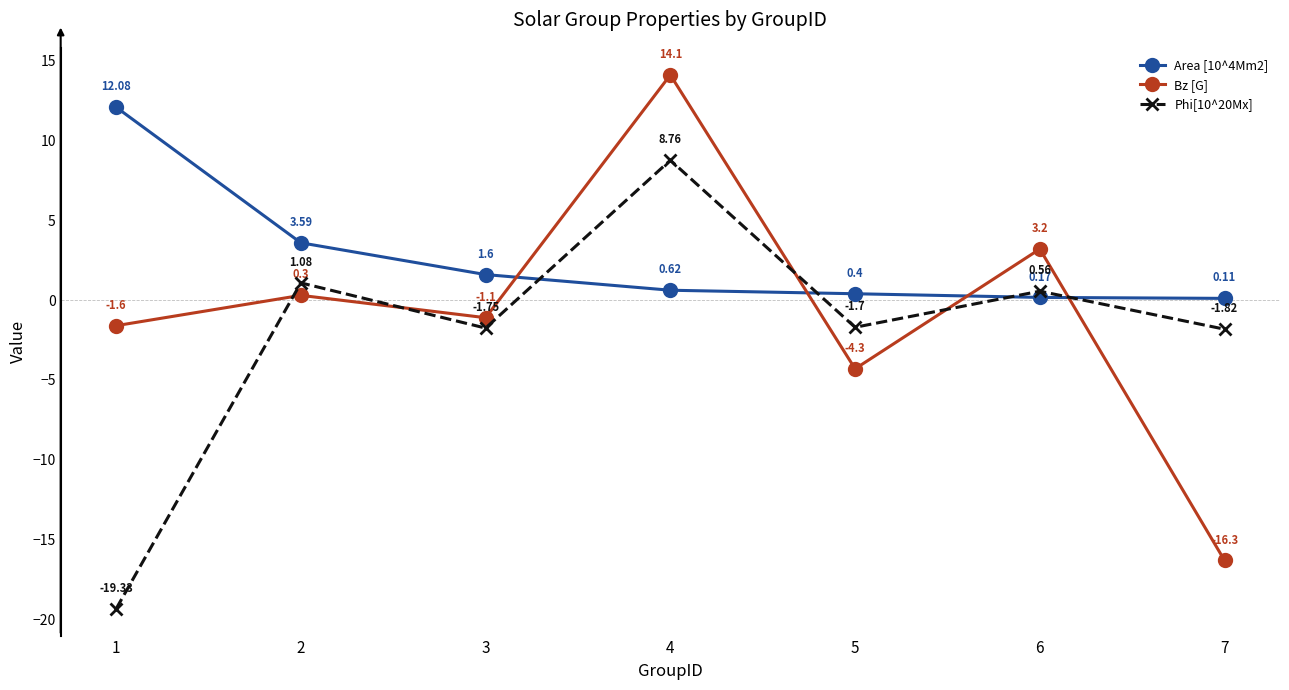

Count the number of categories in the chart.

7